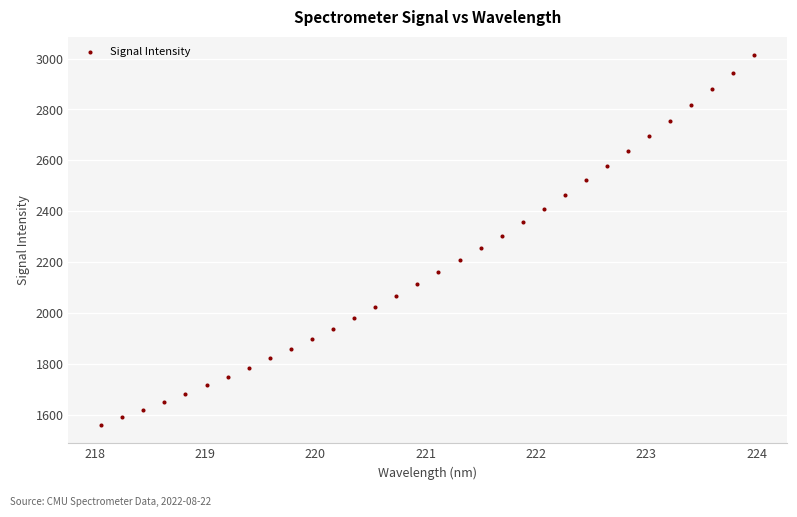

What is the range of Y values (max minus min)?

1452.2